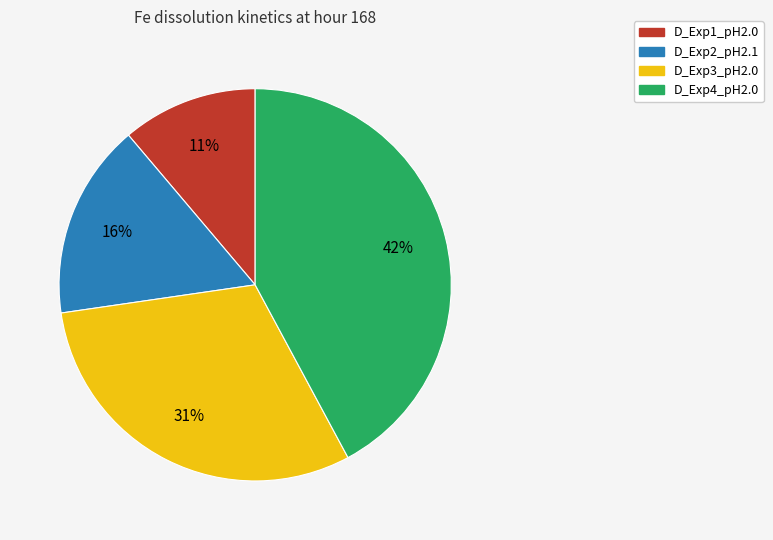

Which slice is the smallest?

D_Exp1_pH2.0